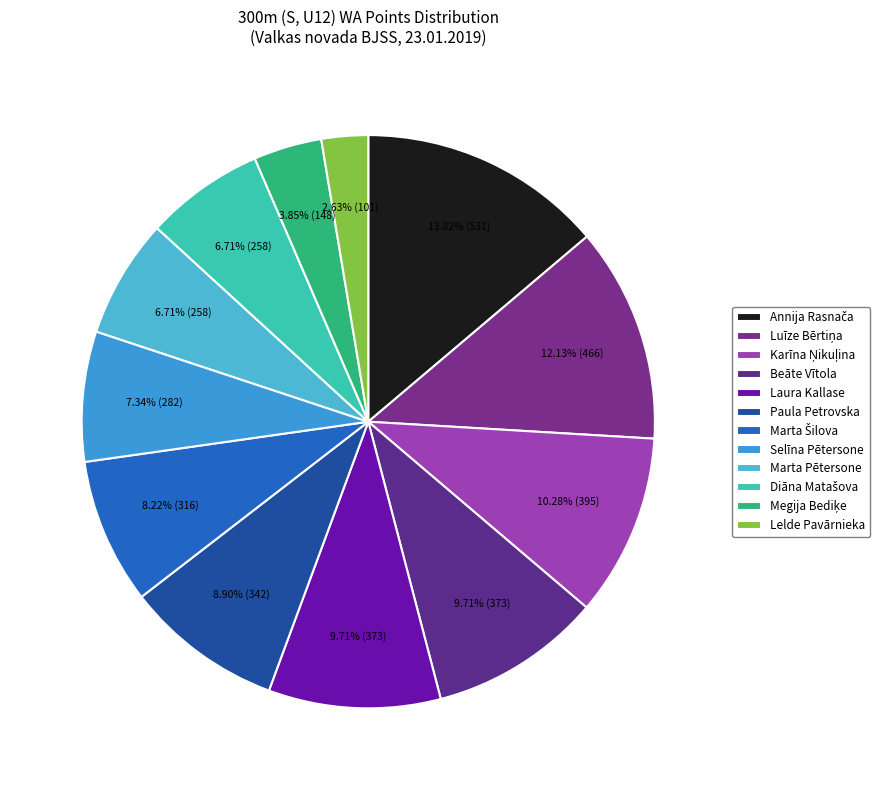

Rank the categories by value from lowest to highest.

Lelde Pavārnieka, Megija Bediķe, Marta Pētersone, Diāna Matašova, Selīna Pētersone, Marta Šilova, Paula Petrovska, Beāte Vītola, Laura Kallase, Karīna Ņikuļina, Luīze Bērtiņa, Annija Rasnača